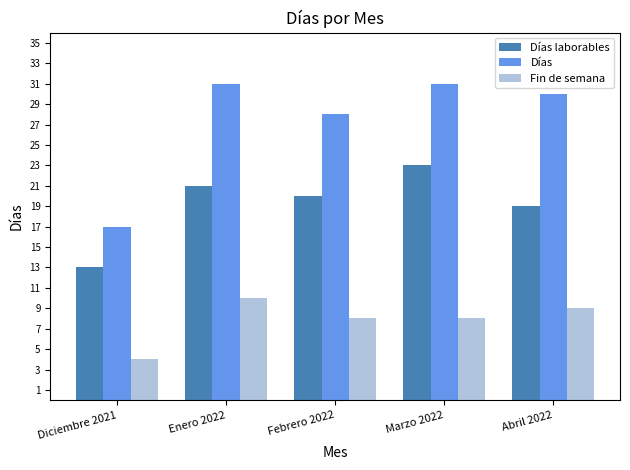

Reading right to left, extract all data points from this chart.

Días laborables: Abril 2022=19	Marzo 2022=23	Febrero 2022=20	Enero 2022=21	Diciembre 2021=13
Días: Abril 2022=30	Marzo 2022=31	Febrero 2022=28	Enero 2022=31	Diciembre 2021=17
Fin de semana: Abril 2022=9	Marzo 2022=8	Febrero 2022=8	Enero 2022=10	Diciembre 2021=4